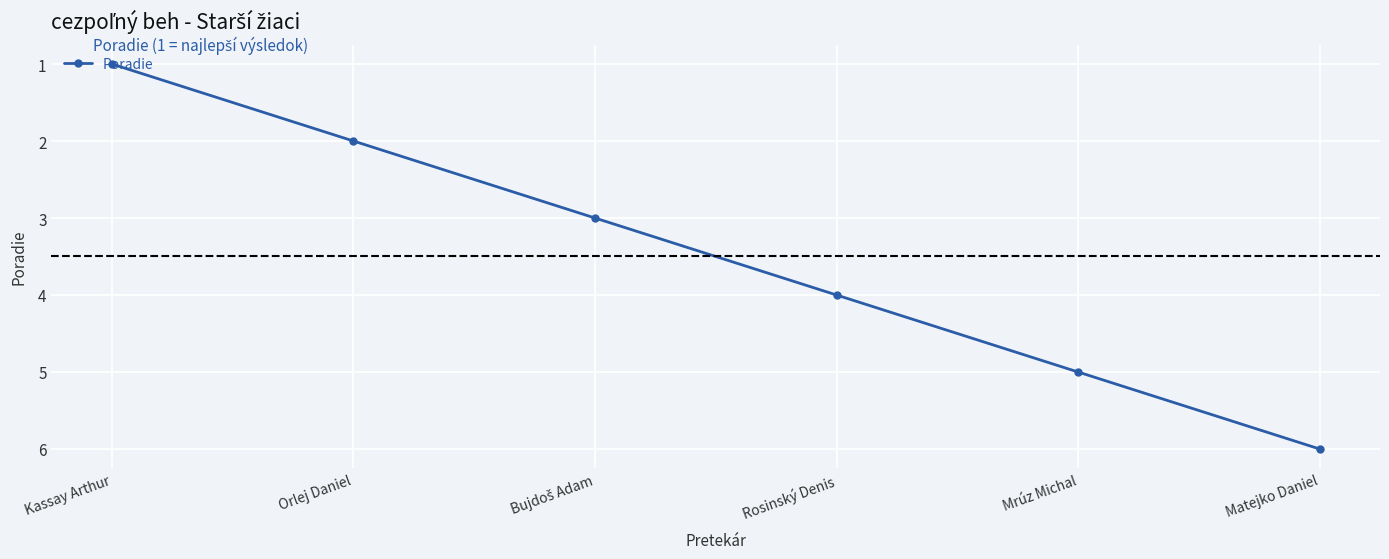

How many values are below 4?

3